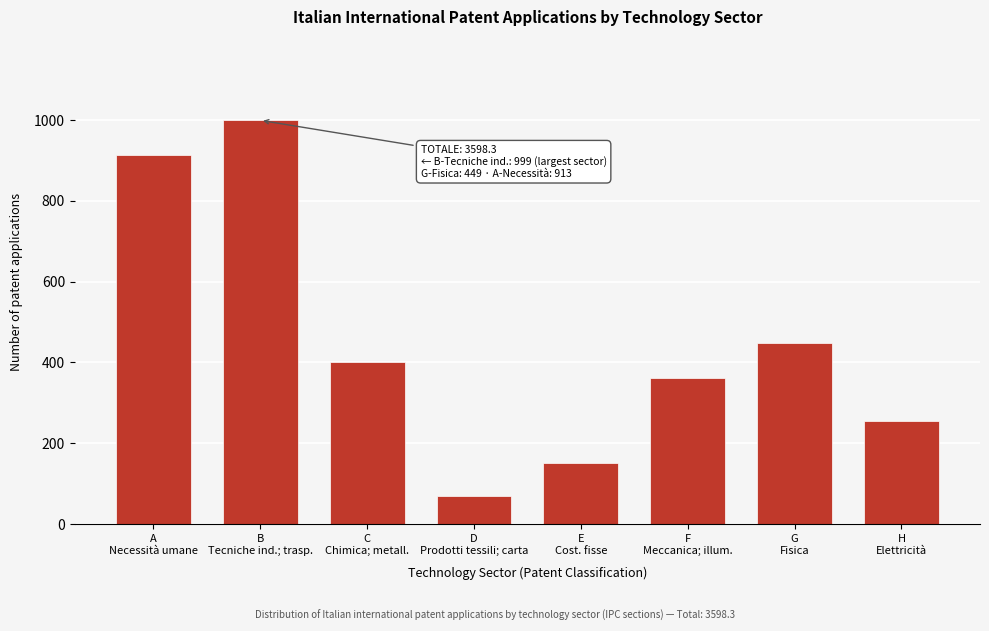

Reading right to left, transcribe all the data shown in this chart.

254.0	449.0	362.3	152.0	69.0	400.0	999.0	913.0